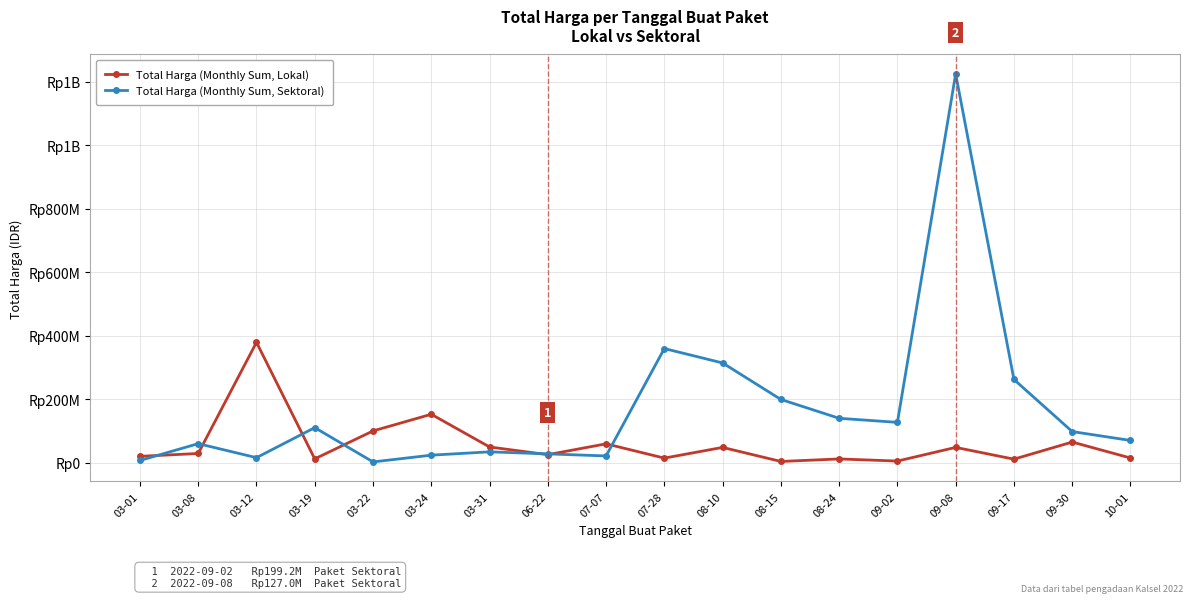

What are all the series names shown in the legend?

Total Harga (Monthly Sum, Lokal), Total Harga (Monthly Sum, Sektoral)